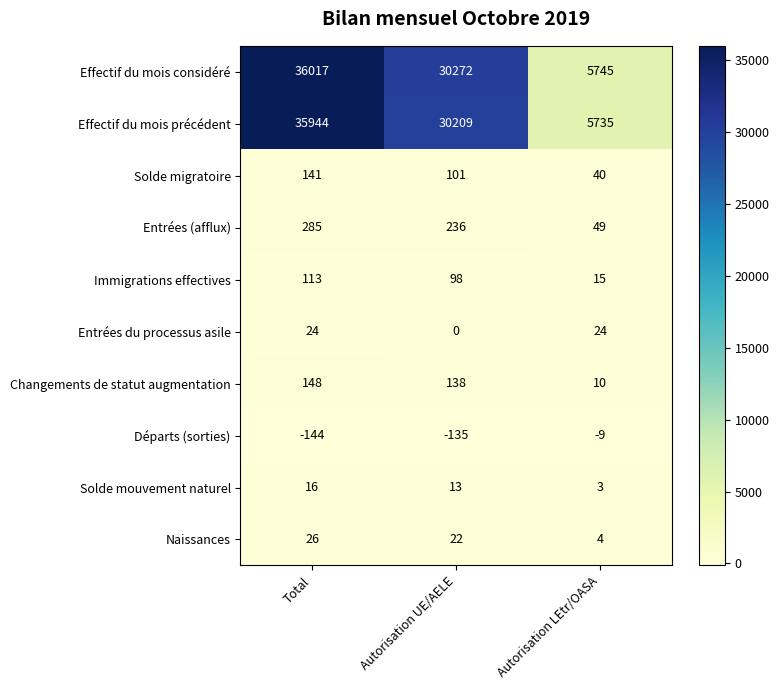

Read the Changements de statut augmentation value at Autorisation UE/AELE, to the nearest 10.

140